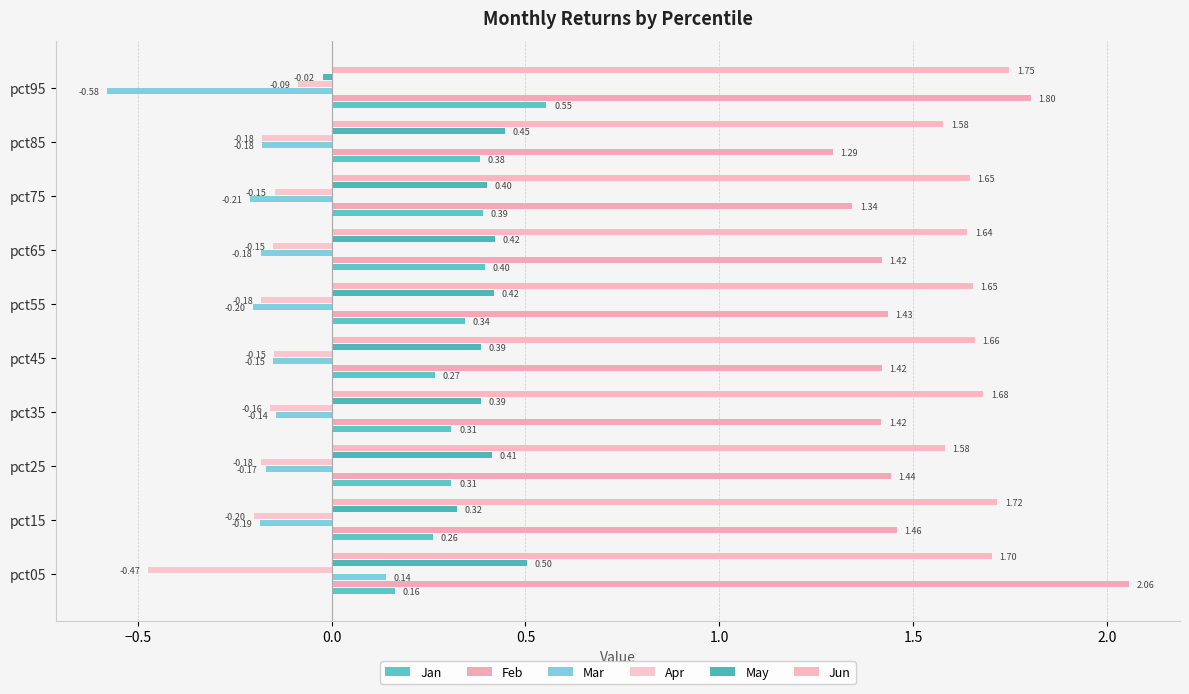

Where is May nearest to the value 0?

pct95